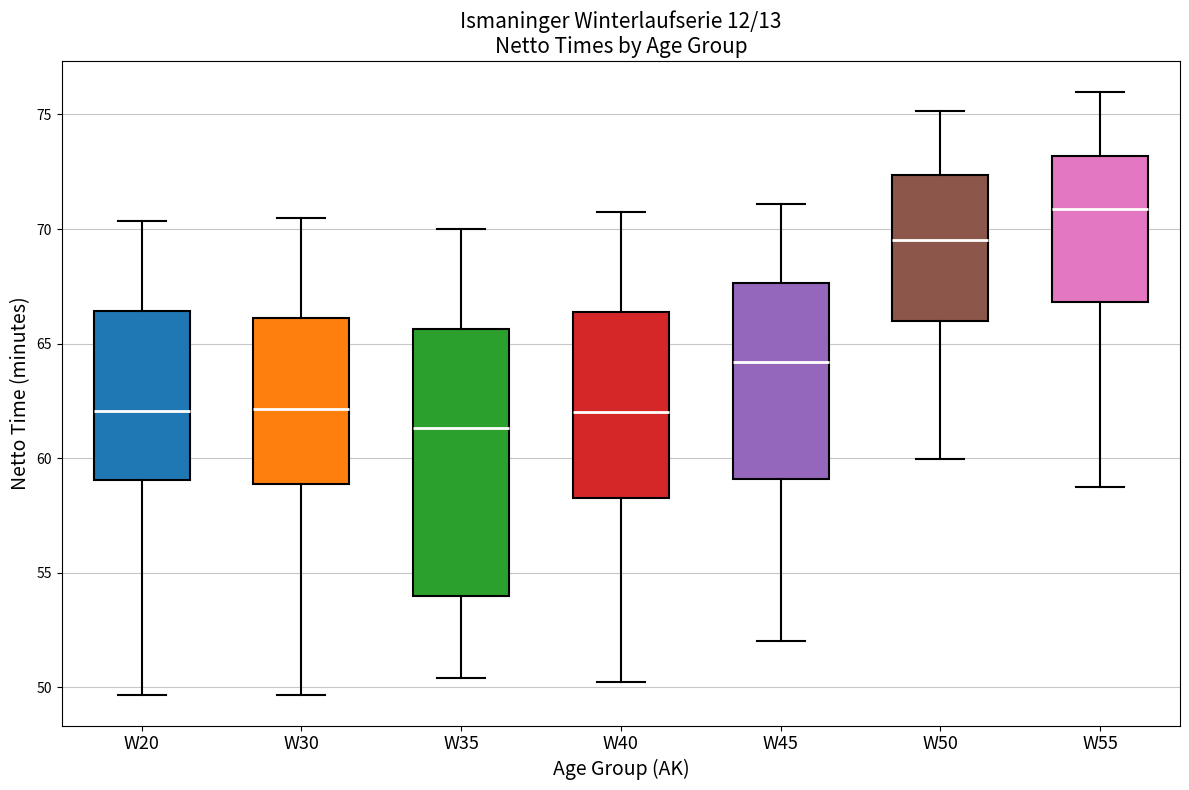

Which box is the tallest, from its lower edge to its upper edge?

W35